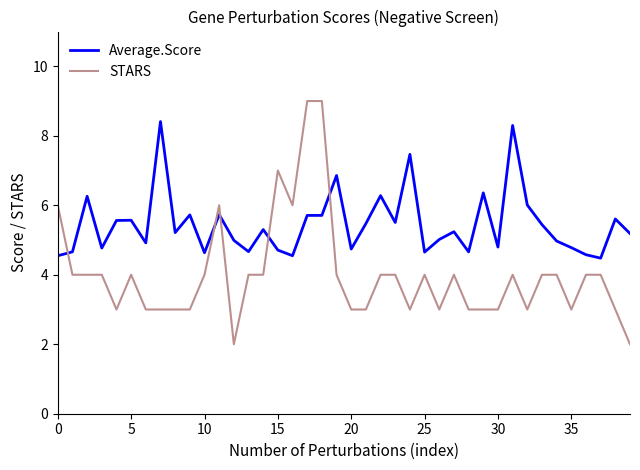

List the series in order of their peak value, highest first.

STARS, Average.Score